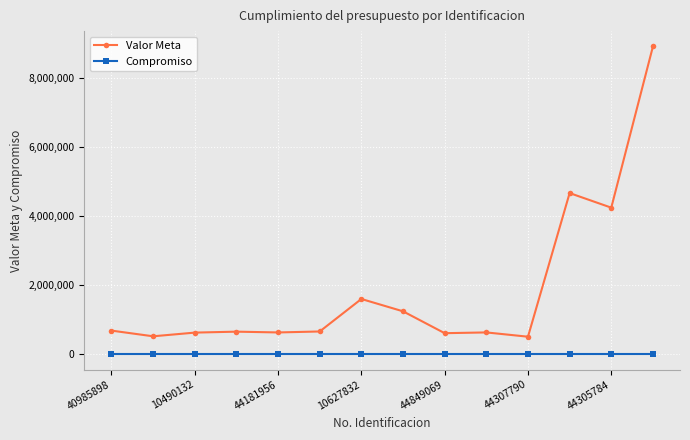

Which series has the widest spread of values?

Valor Meta